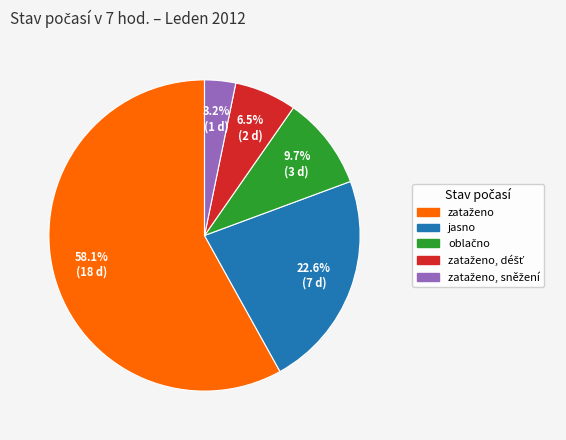

Does any single category account for the majority?

Yes